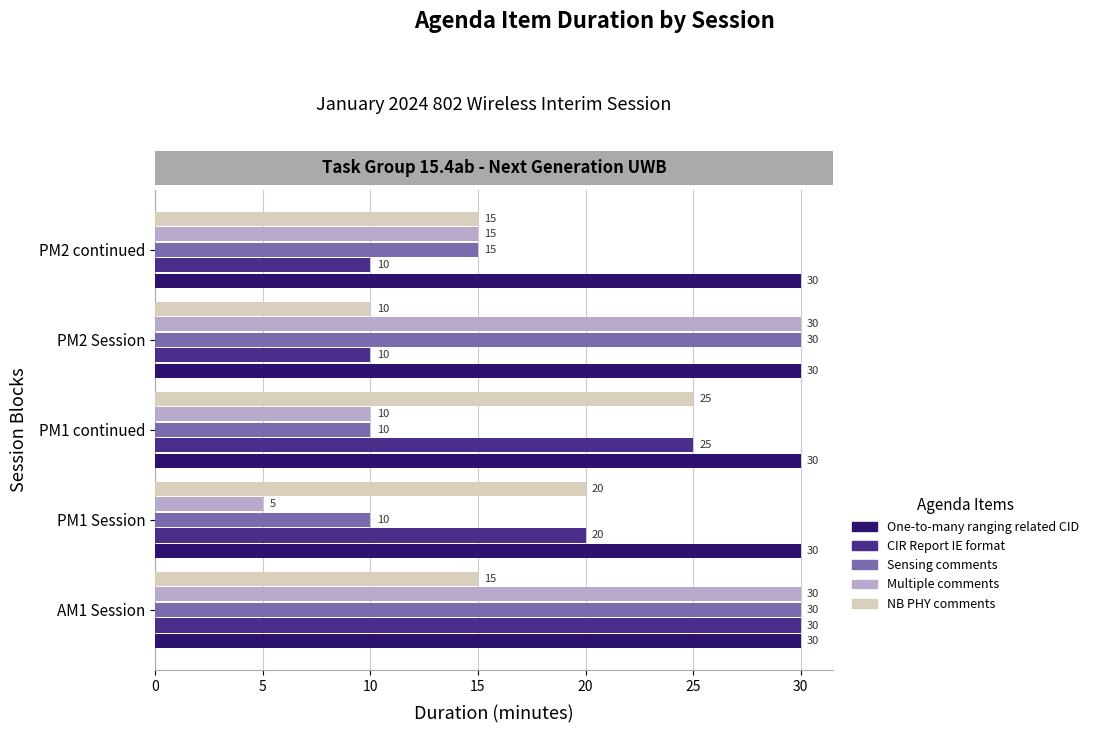

Which series has the largest range (max minus min)?

Multiple comments